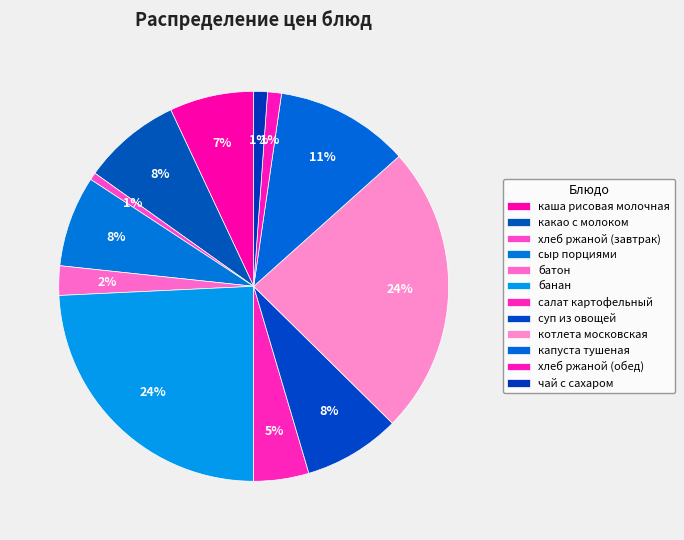

Is it true that батон is 15% of the pie?

False